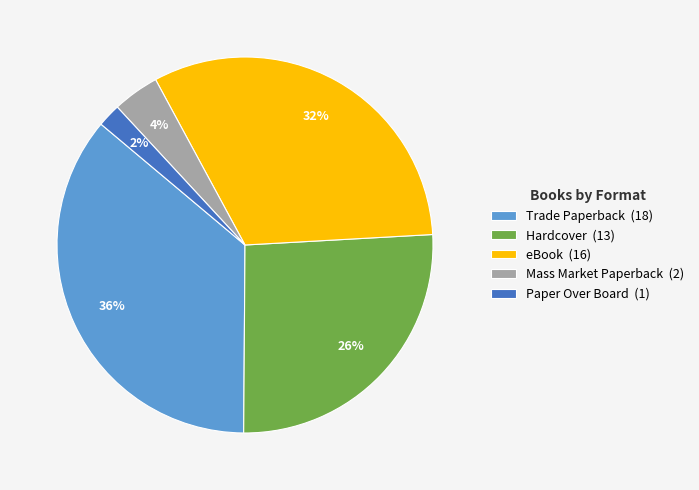

Does any single category account for the majority?

No